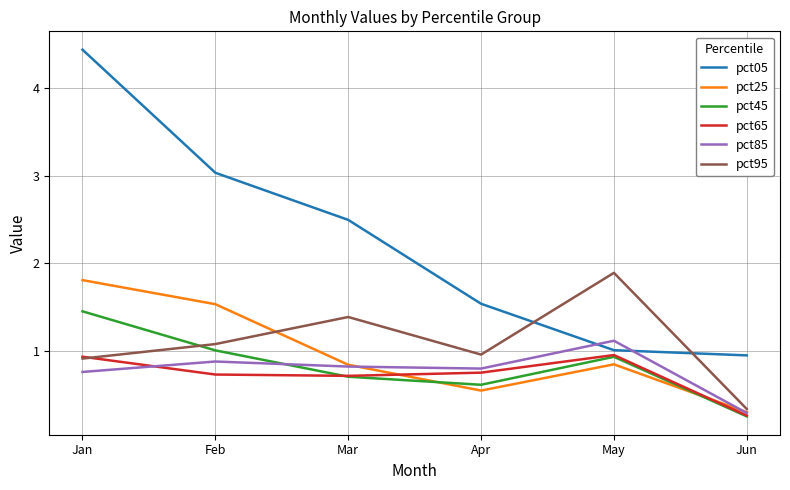

In pct95, how many points are lower than both neighbors (excluding endpoints)?

1